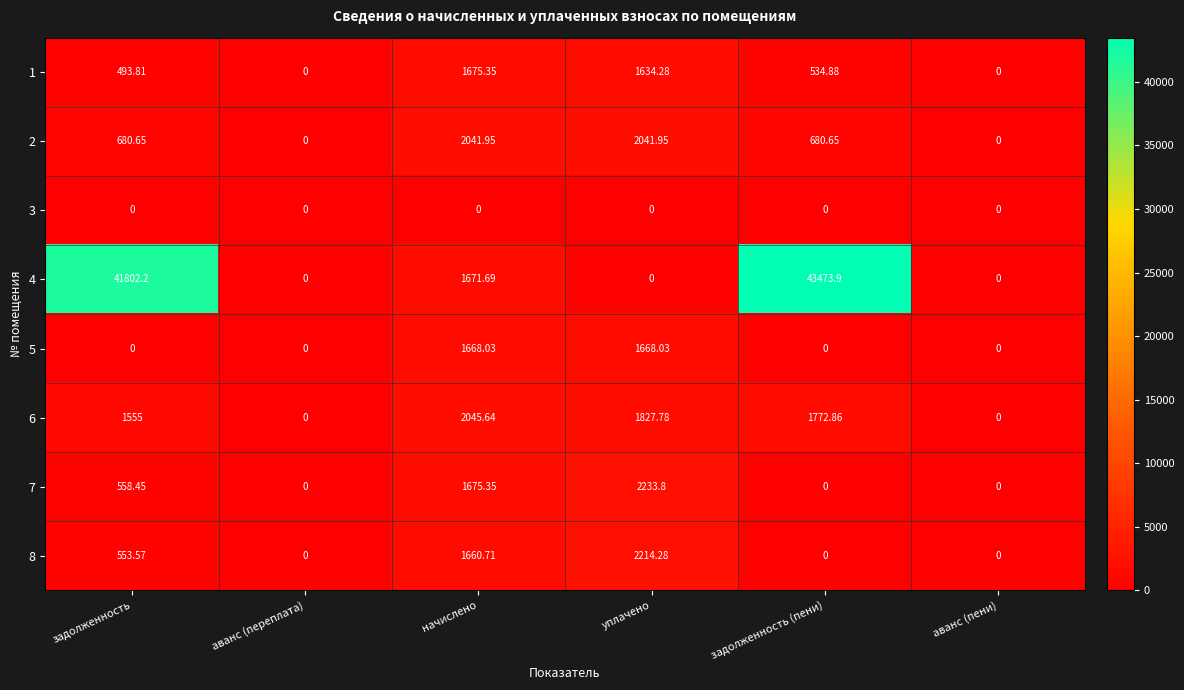

At which category is the sum across all series the highest?

задолженность (пени)